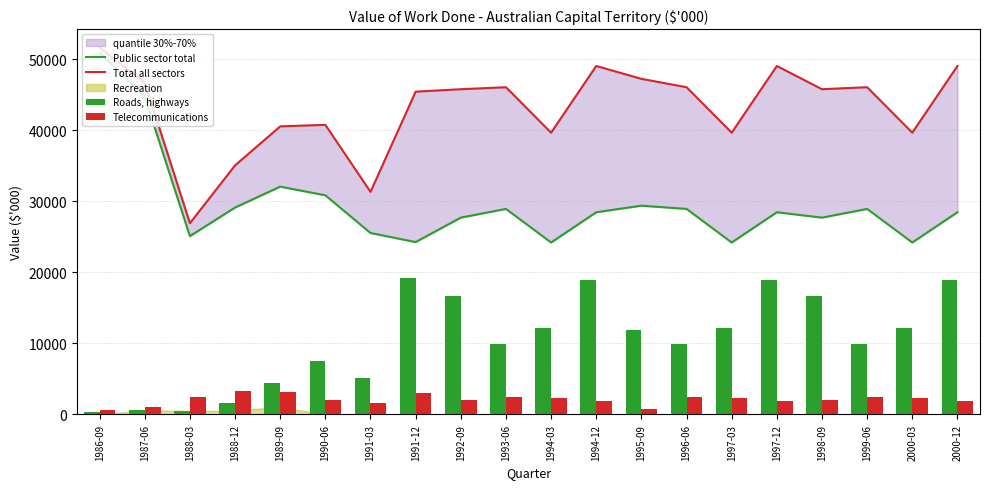

At which label does Telecommunications reach its minimum?

1986-09